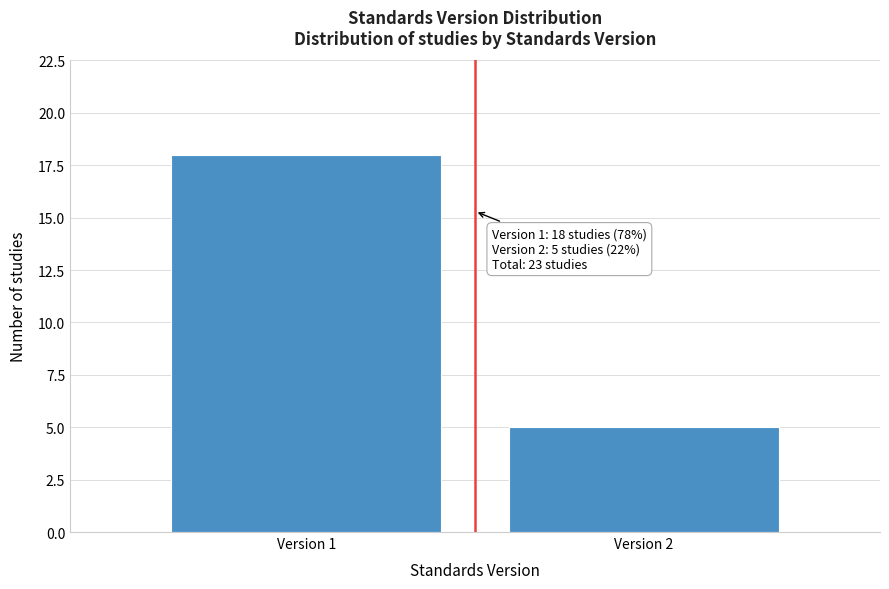

Reading right to left, list all the values displayed in this chart.

5	18